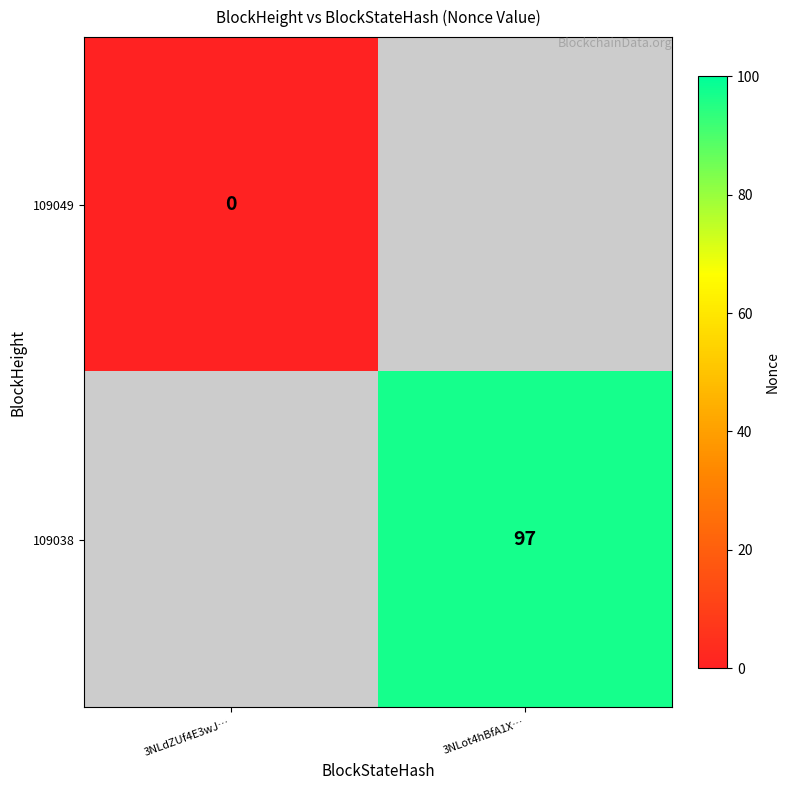

At how many categories does at least one series exceed 14?

1